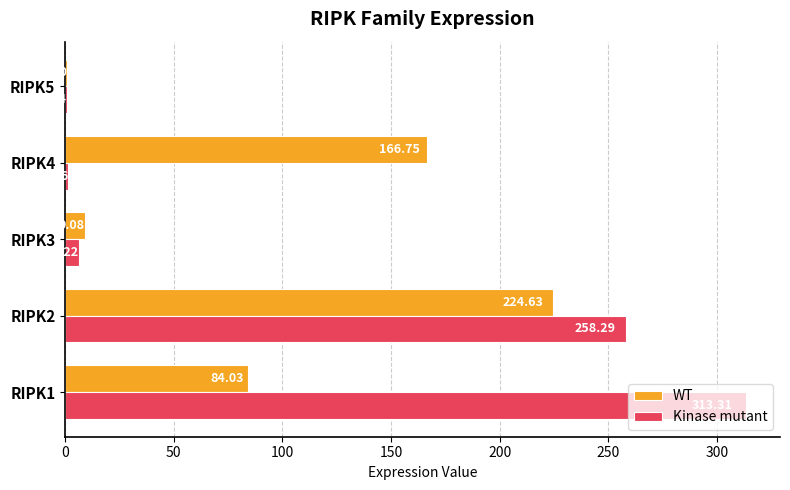

Between RIPK1 and RIPK4, which series saw the biggest shift?

Kinase mutant